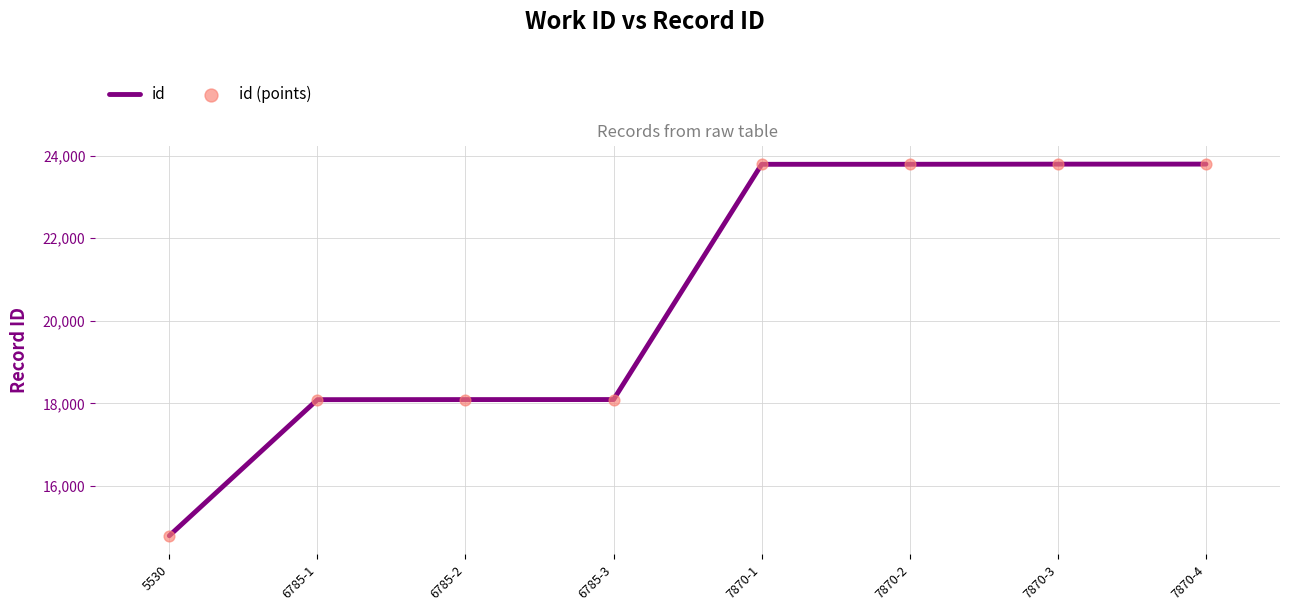

Between 7870-2 and 6785-2, which is larger?

7870-2